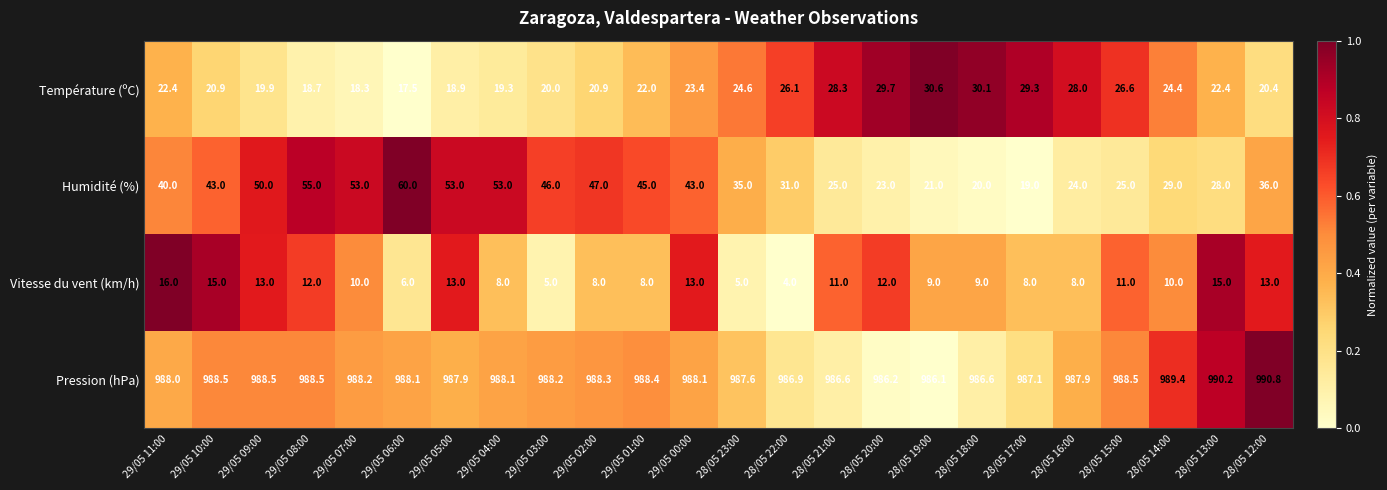

What is the difference between the Vitesse du vent (km/h) values at 28/05 15:00 and 29/05 08:00?

1.0